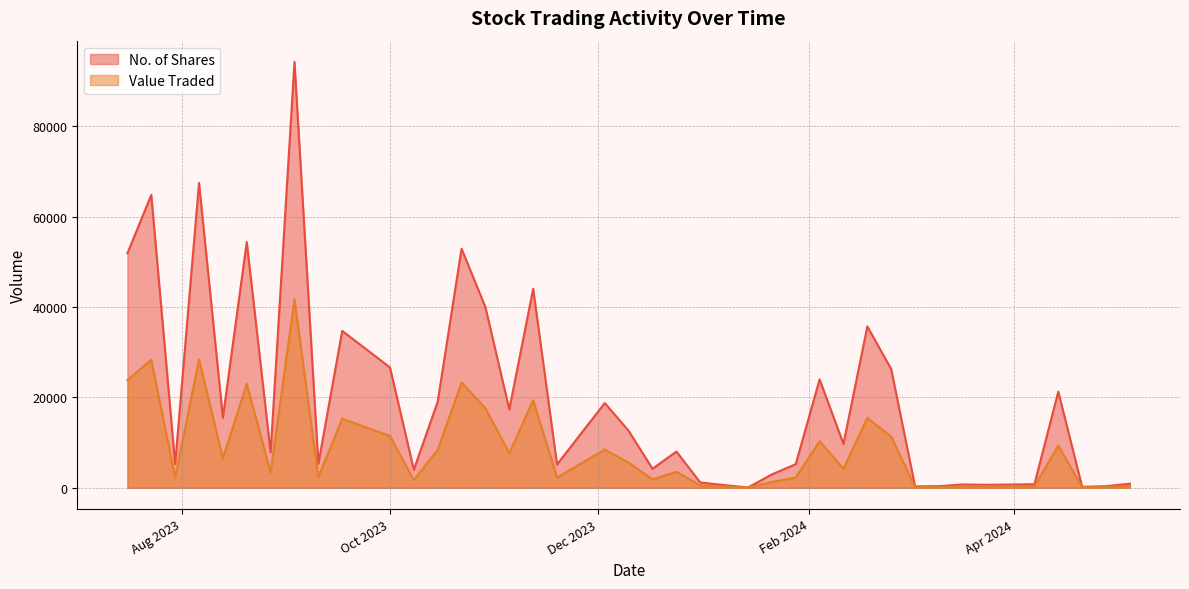

What is the label of the 29th point from the right?

11/02/2024